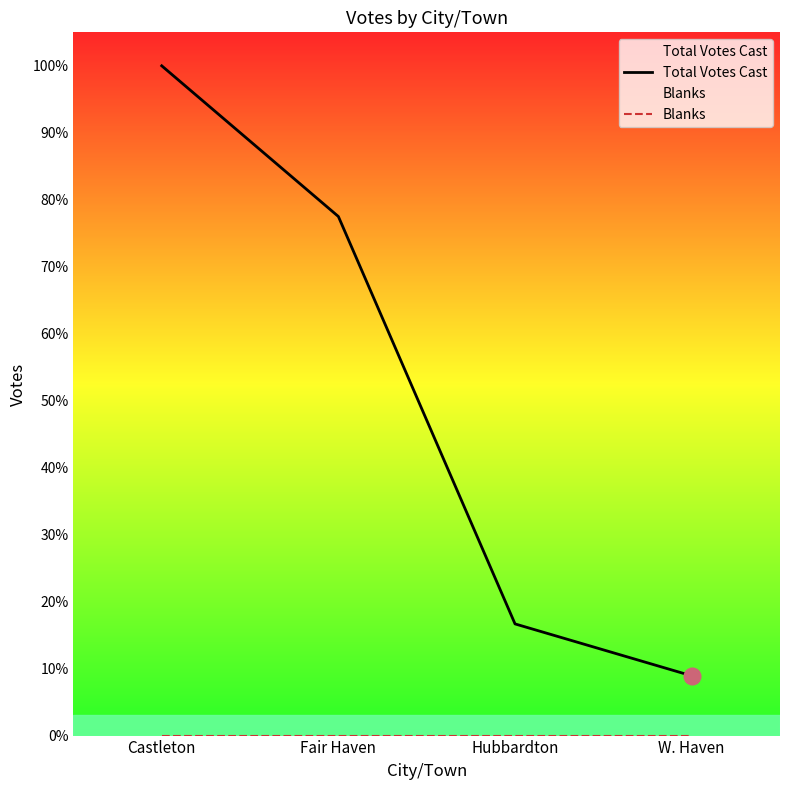

Reading left to right, list all the values displayed in this chart.

Total Votes Cast: Castleton=2129	Fair Haven=1650	Hubbardton=355	W. Haven=190
Blanks: Castleton=0	Fair Haven=0	Hubbardton=0	W. Haven=0